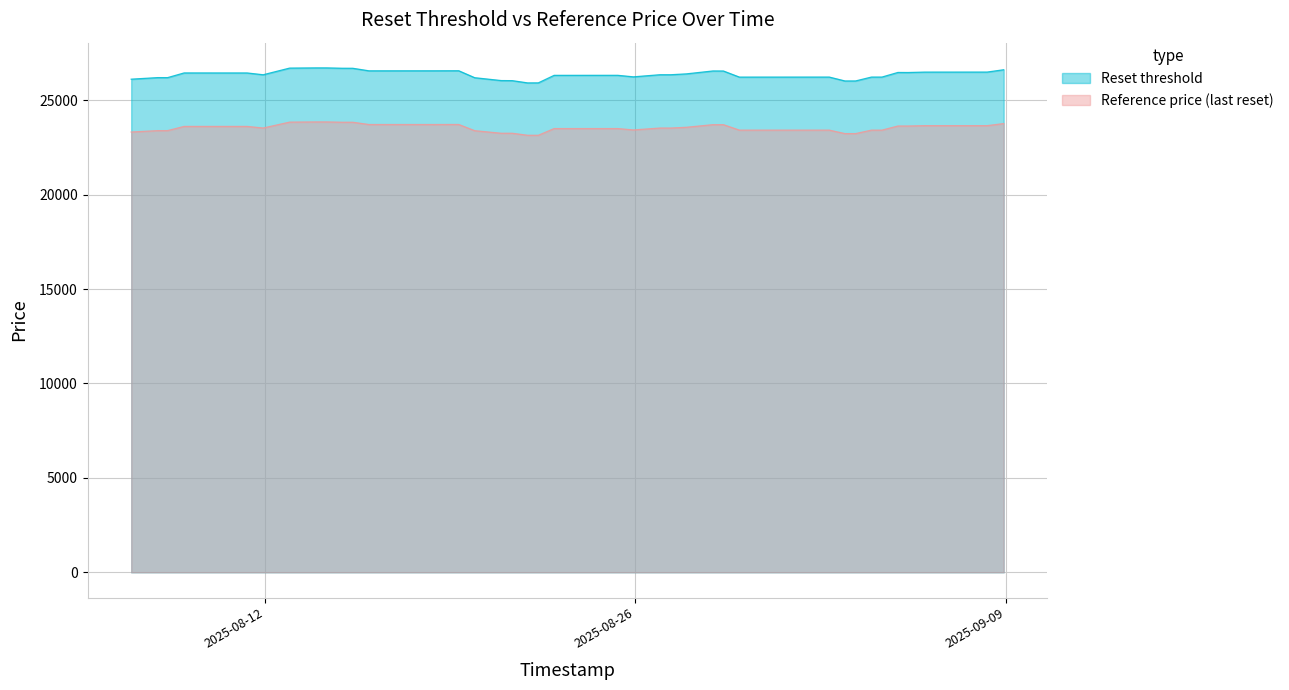

Which series changed the most between 7 and 9?

Reset threshold